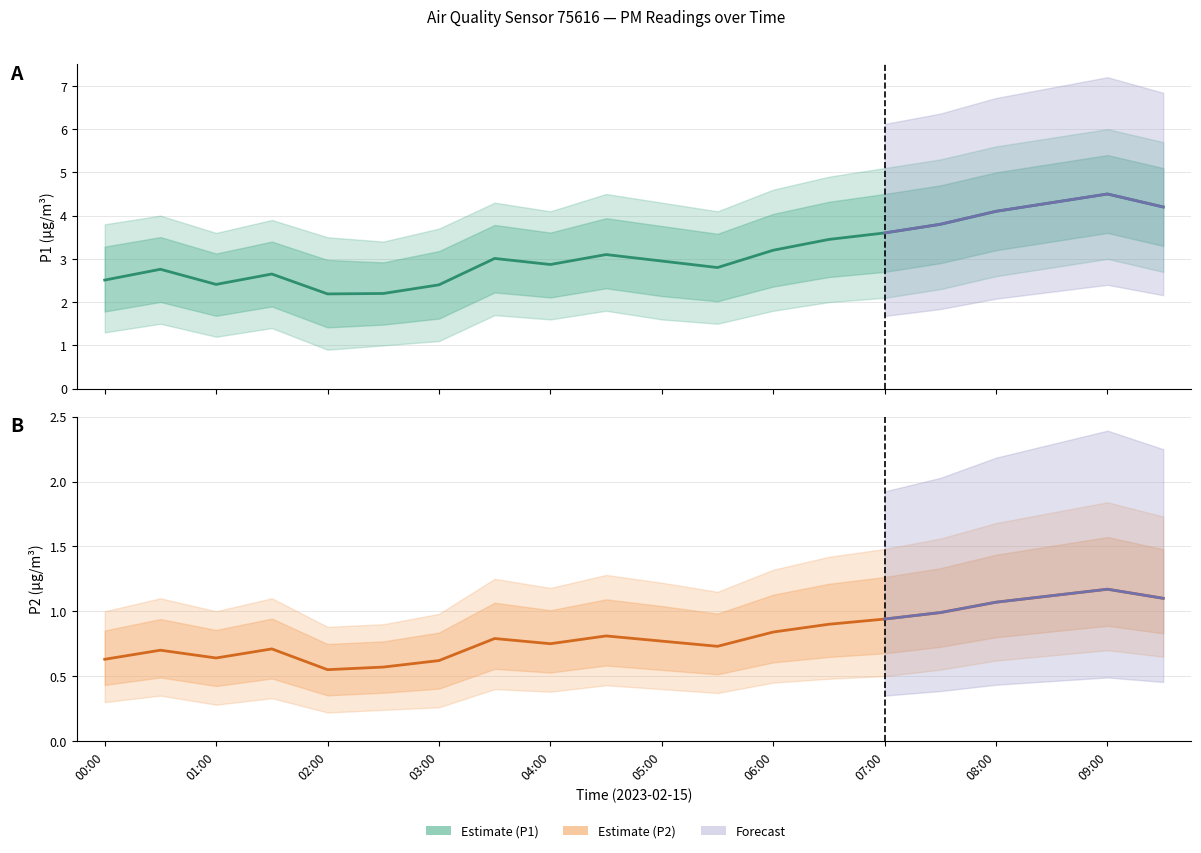

True or false: P2 Estimate and P1 Estimate intersect in this chart.

False